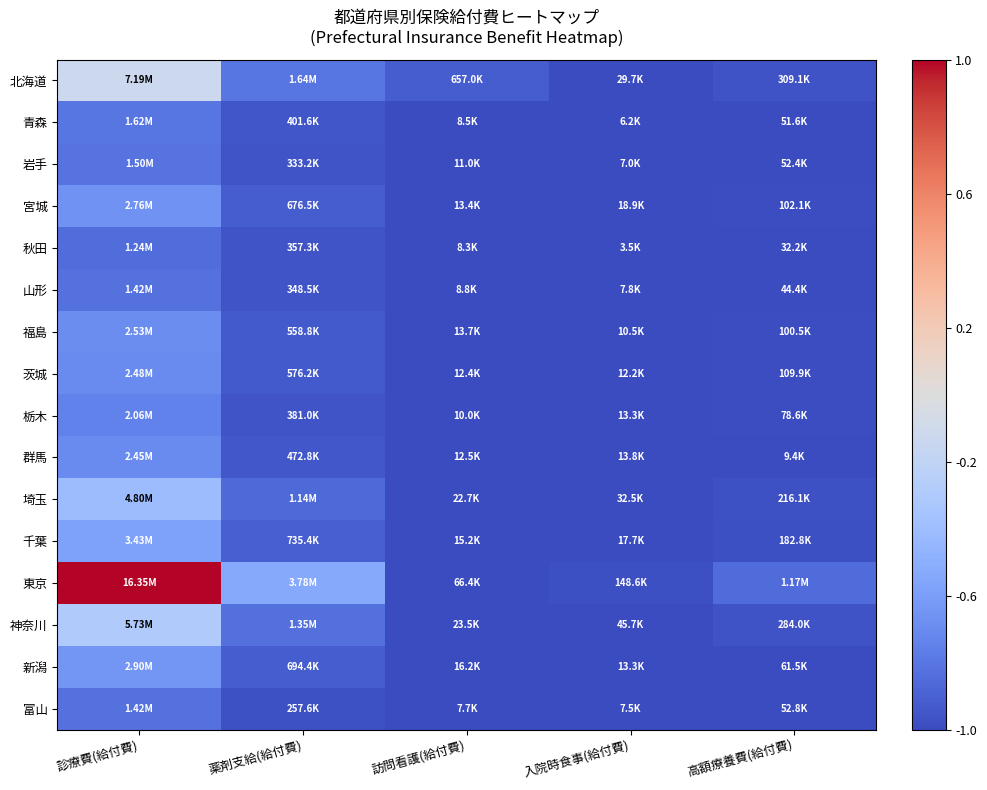

Reading left to right, list all the values displayed in this chart.

北海道: 診療費(給付費)=-0.1	薬剤支給(給付費)=-0.8	訪問看護(給付費)=-0.9	入院時食事(給付費)=-1.0	高額療養費(給付費)=-1.0
青森: 診療費(給付費)=-0.8	薬剤支給(給付費)=-1.0	訪問看護(給付費)=-1.0	入院時食事(給付費)=-1.0	高額療養費(給付費)=-1.0
岩手: 診療費(給付費)=-0.8	薬剤支給(給付費)=-1.0	訪問看護(給付費)=-1.0	入院時食事(給付費)=-1.0	高額療養費(給付費)=-1.0
宮城: 診療費(給付費)=-0.7	薬剤支給(給付費)=-0.9	訪問看護(給付費)=-1.0	入院時食事(給付費)=-1.0	高額療養費(給付費)=-1.0
秋田: 診療費(給付費)=-0.8	薬剤支給(給付費)=-1.0	訪問看護(給付費)=-1.0	入院時食事(給付費)=-1.0	高額療養費(給付費)=-1.0
山形: 診療費(給付費)=-0.8	薬剤支給(給付費)=-1.0	訪問看護(給付費)=-1.0	入院時食事(給付費)=-1.0	高額療養費(給付費)=-1.0
福島: 診療費(給付費)=-0.7	薬剤支給(給付費)=-0.9	訪問看護(給付費)=-1.0	入院時食事(給付費)=-1.0	高額療養費(給付費)=-1.0
茨城: 診療費(給付費)=-0.7	薬剤支給(給付費)=-0.9	訪問看護(給付費)=-1.0	入院時食事(給付費)=-1.0	高額療養費(給付費)=-1.0
栃木: 診療費(給付費)=-0.7	薬剤支給(給付費)=-1.0	訪問看護(給付費)=-1.0	入院時食事(給付費)=-1.0	高額療養費(給付費)=-1.0
群馬: 診療費(給付費)=-0.7	薬剤支給(給付費)=-0.9	訪問看護(給付費)=-1.0	入院時食事(給付費)=-1.0	高額療養費(給付費)=-1.0
埼玉: 診療費(給付費)=-0.4	薬剤支給(給付費)=-0.9	訪問看護(給付費)=-1.0	入院時食事(給付費)=-1.0	高額療養費(給付費)=-1.0
千葉: 診療費(給付費)=-0.6	薬剤支給(給付費)=-0.9	訪問看護(給付費)=-1.0	入院時食事(給付費)=-1.0	高額療養費(給付費)=-1.0
東京: 診療費(給付費)=1.0	薬剤支給(給付費)=-0.5	訪問看護(給付費)=-1.0	入院時食事(給付費)=-1.0	高額療養費(給付費)=-0.9
神奈川: 診療費(給付費)=-0.3	薬剤支給(給付費)=-0.8	訪問看護(給付費)=-1.0	入院時食事(給付費)=-1.0	高額療養費(給付費)=-1.0
新潟: 診療費(給付費)=-0.6	薬剤支給(給付費)=-0.9	訪問看護(給付費)=-1.0	入院時食事(給付費)=-1.0	高額療養費(給付費)=-1.0
富山: 診療費(給付費)=-0.8	薬剤支給(給付費)=-1.0	訪問看護(給付費)=-1.0	入院時食事(給付費)=-1.0	高額療養費(給付費)=-1.0